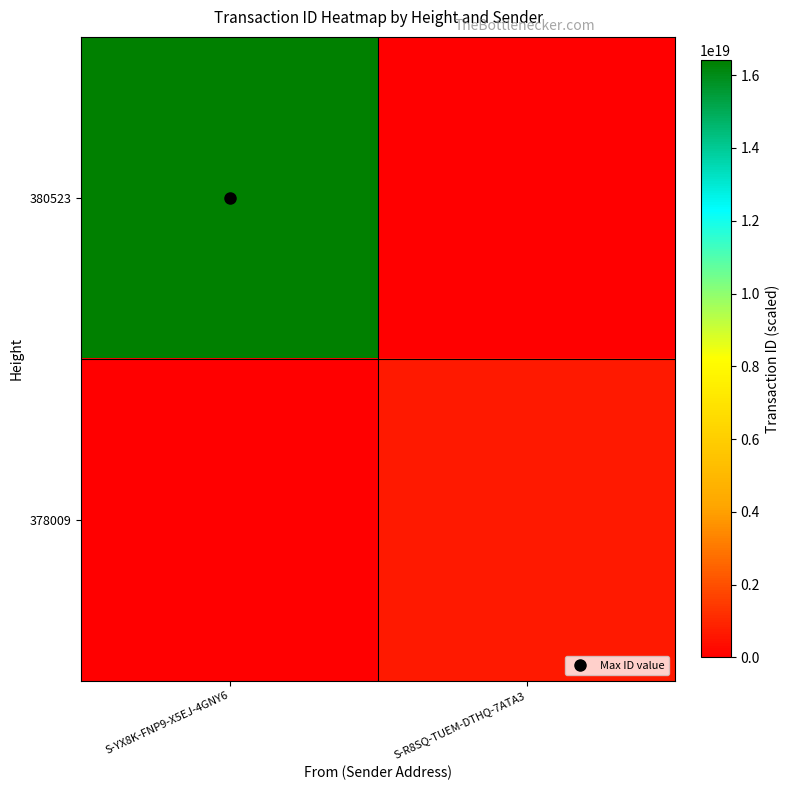

What is the greatest value displayed?

16419214557855666176